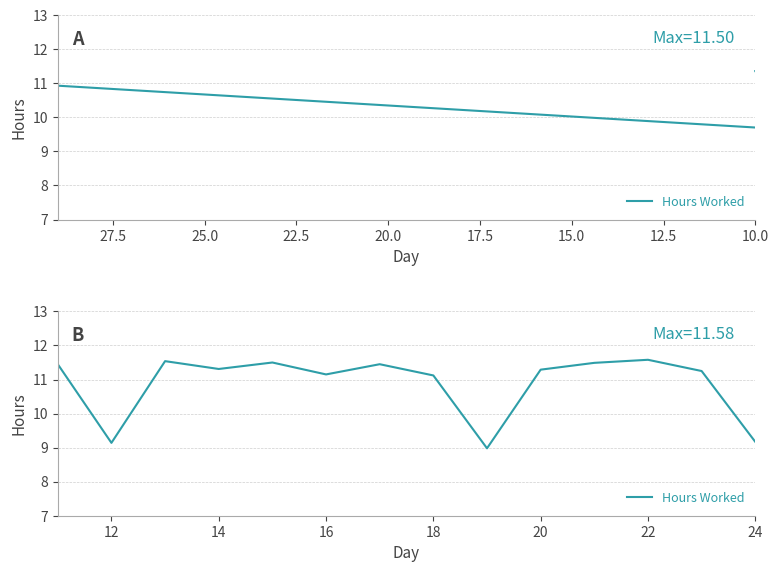

Approximately how many times larger is the value at 16 compared to 14?

1.0